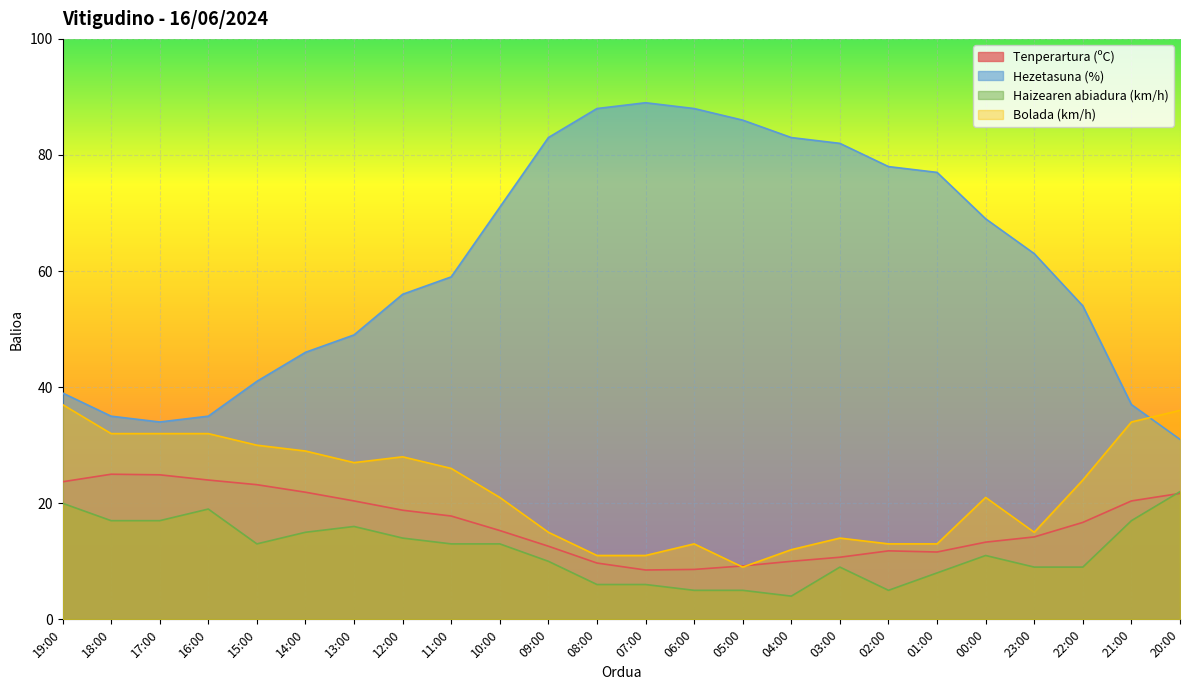

What is the sum of all Haizearen abiadura (km/h) values?

283.0